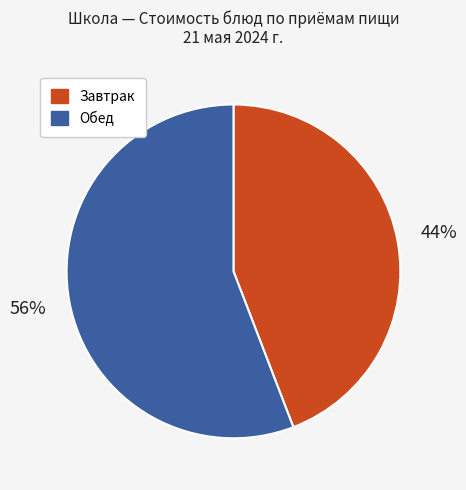

Which slice is the largest?

Обед